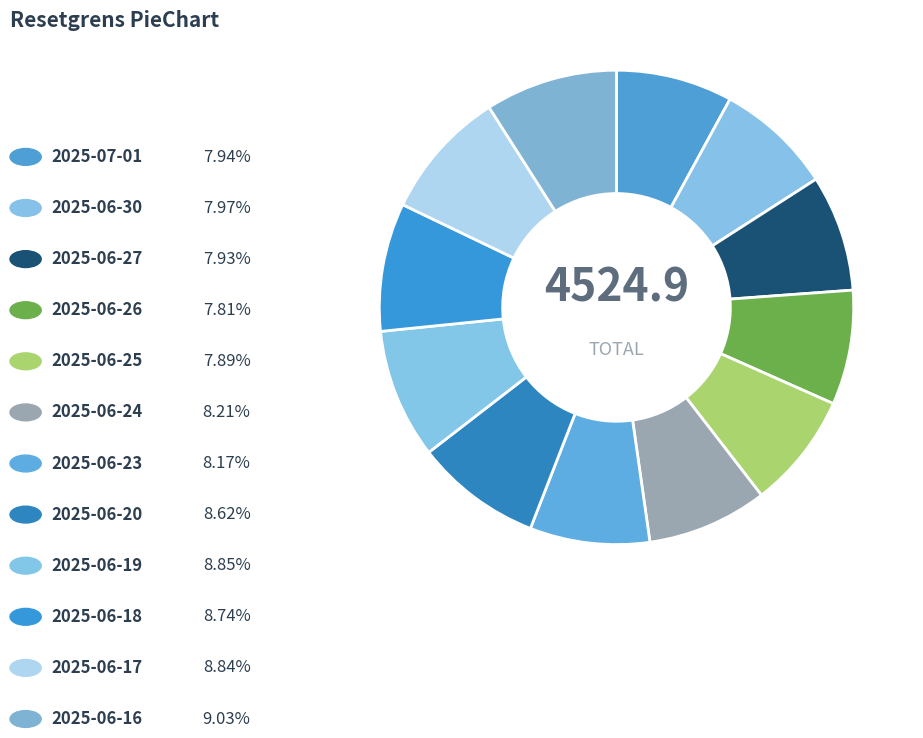

What is the smallest slice in the pie chart?

2025-06-26